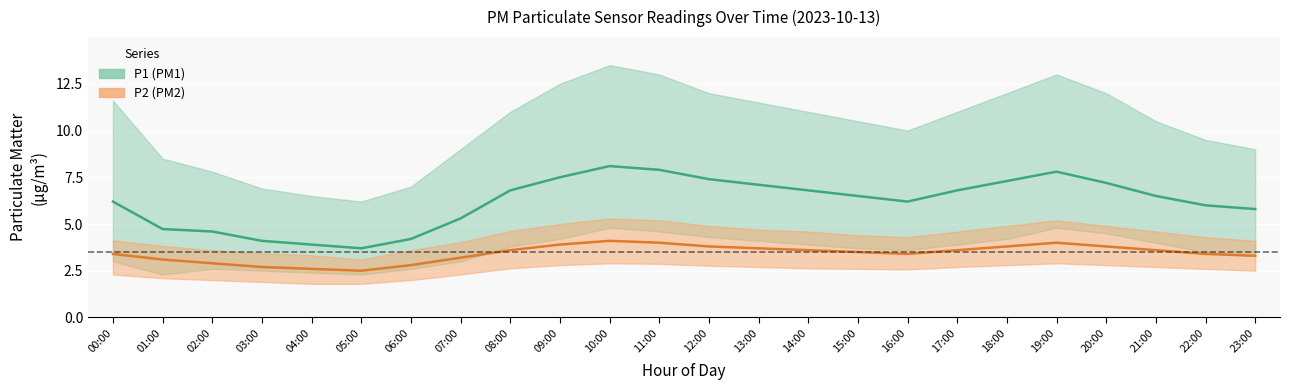

Which has a higher value, 21:00 or 18:00?

18:00